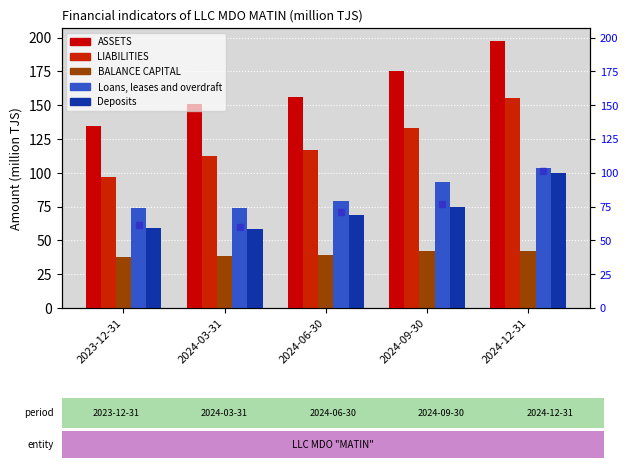

Between 2024-06-30 and 2024-12-31, which is larger?

2024-12-31